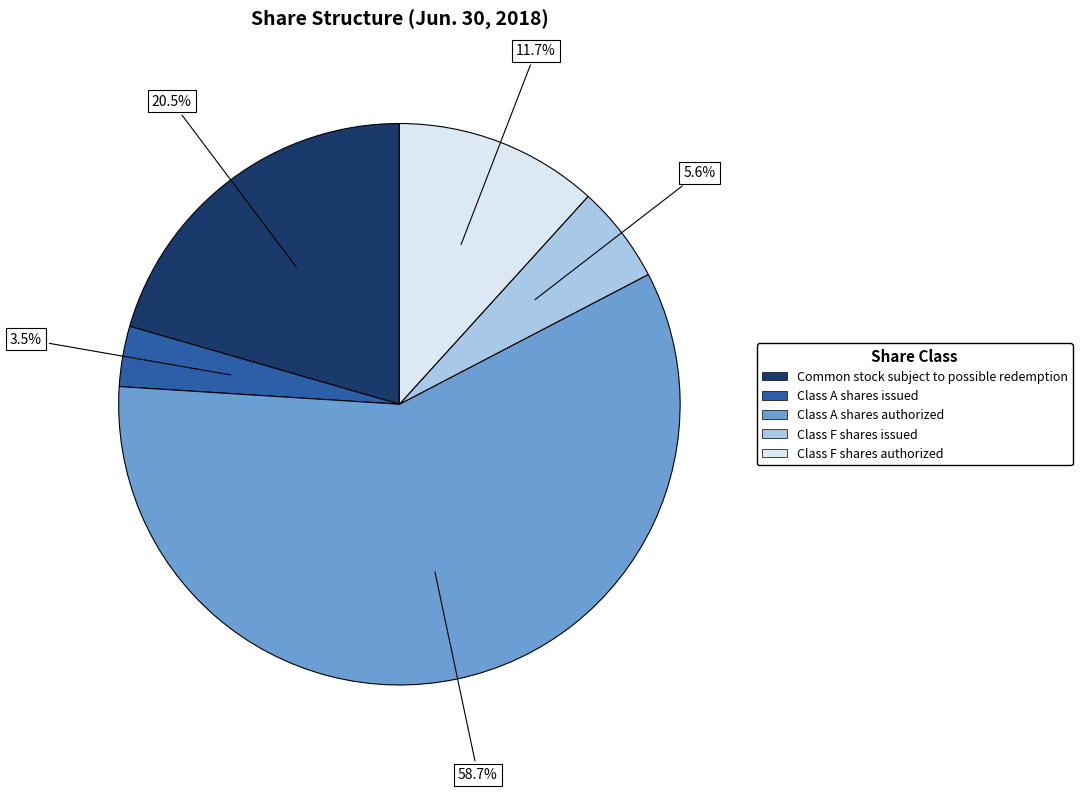

Is there any slice that represents more than half of the pie?

Yes